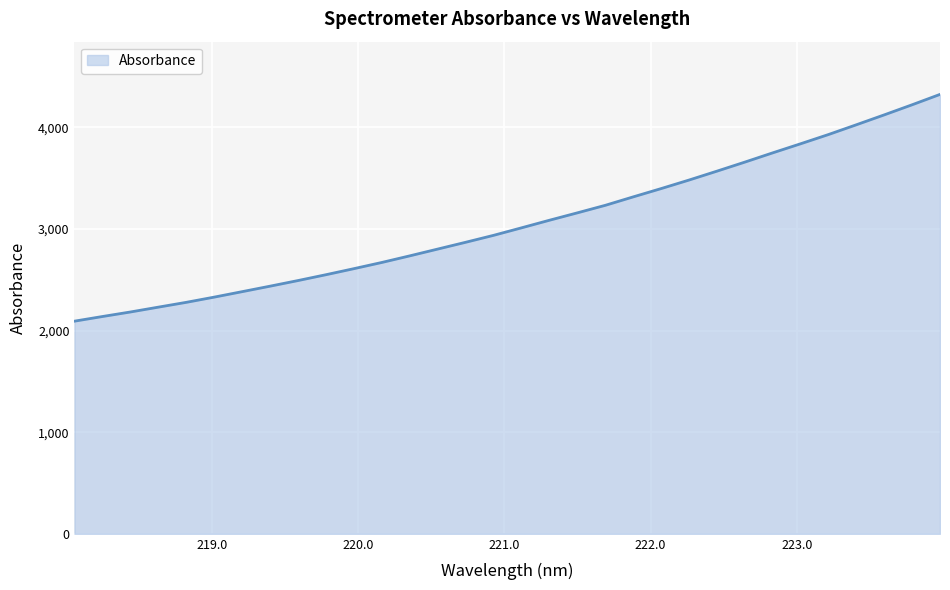

What is the difference between the maximum and minimum values?

2231.0